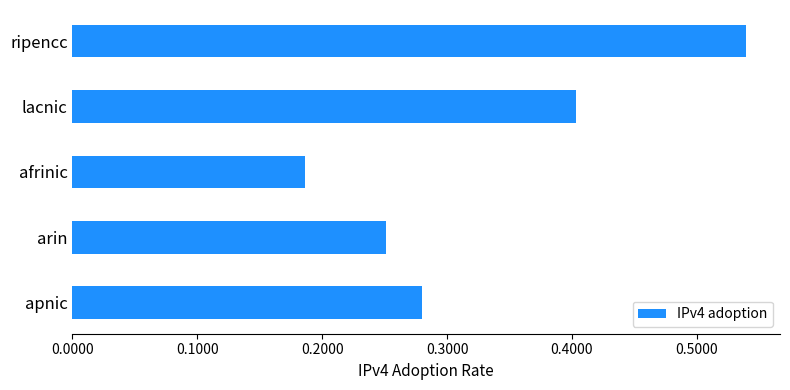

How many values are between 0 and 1?

5